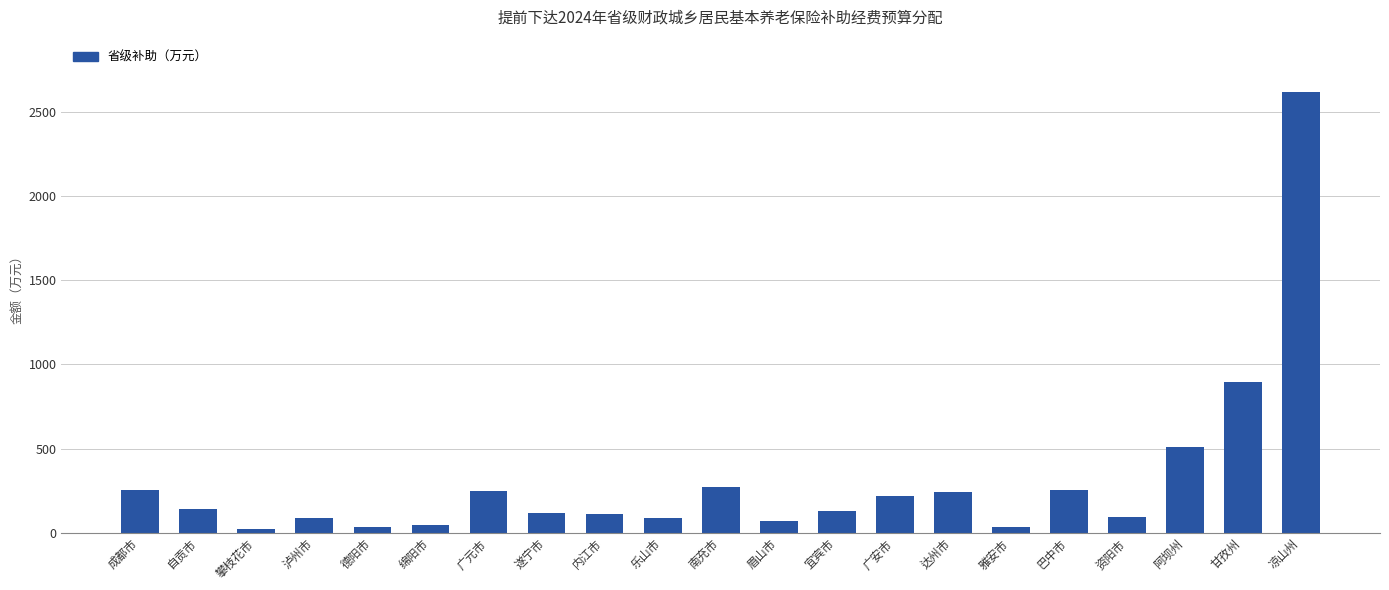

The value at 巴中市 is 95.5. True or false?

False